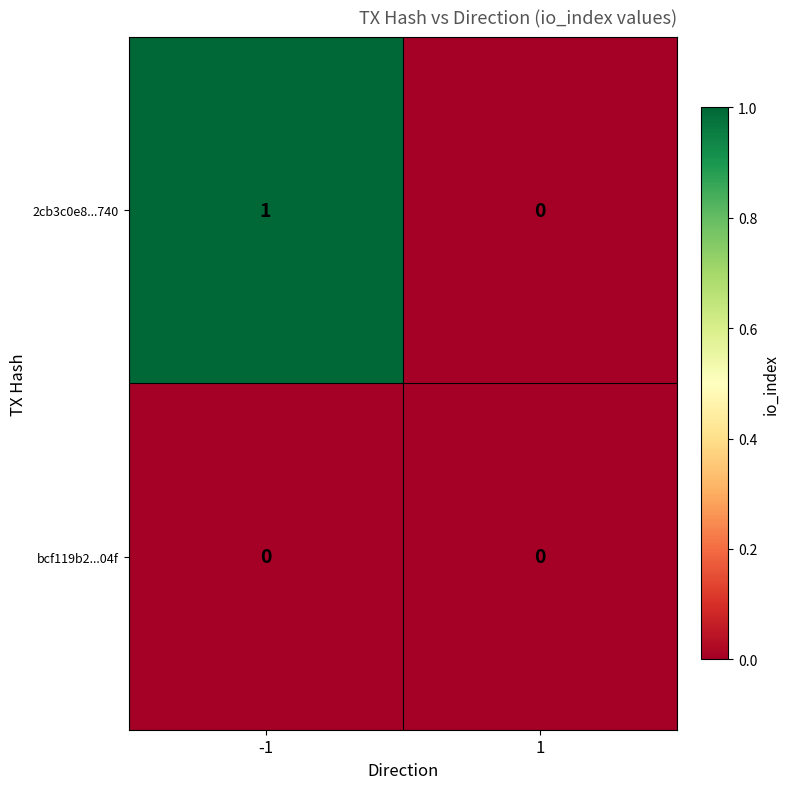

What is the difference between the highest and lowest values at -1?

1